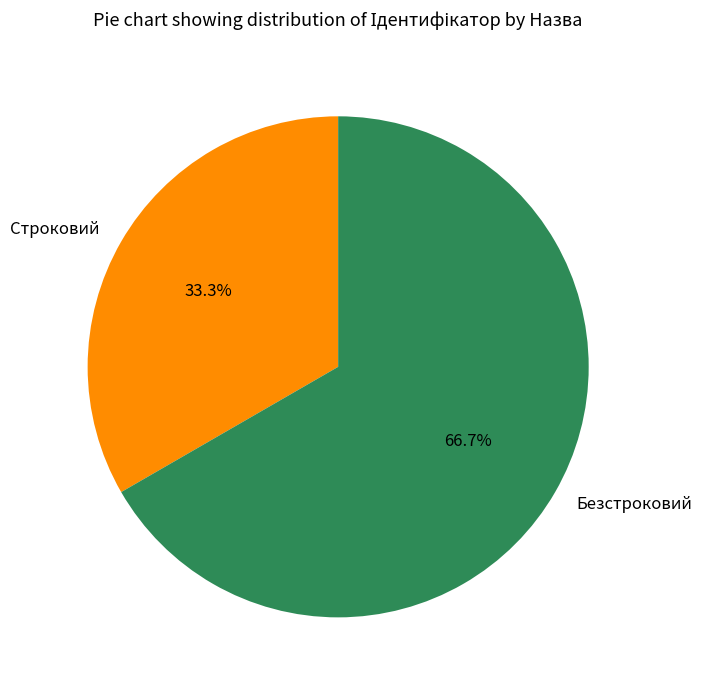

Count the number of slices in the pie.

2